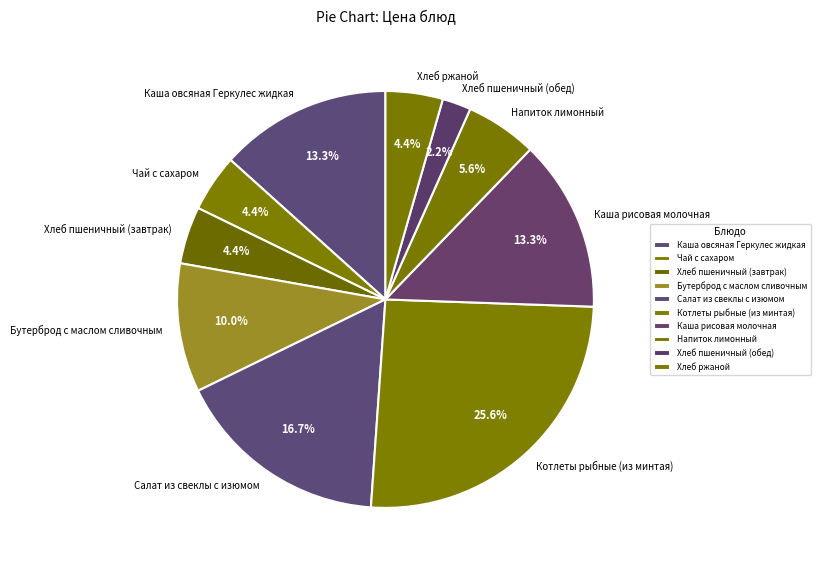

Between Хлеб ржаной and Бутерброд с маслом сливочным, which is larger?

Бутерброд с маслом сливочным